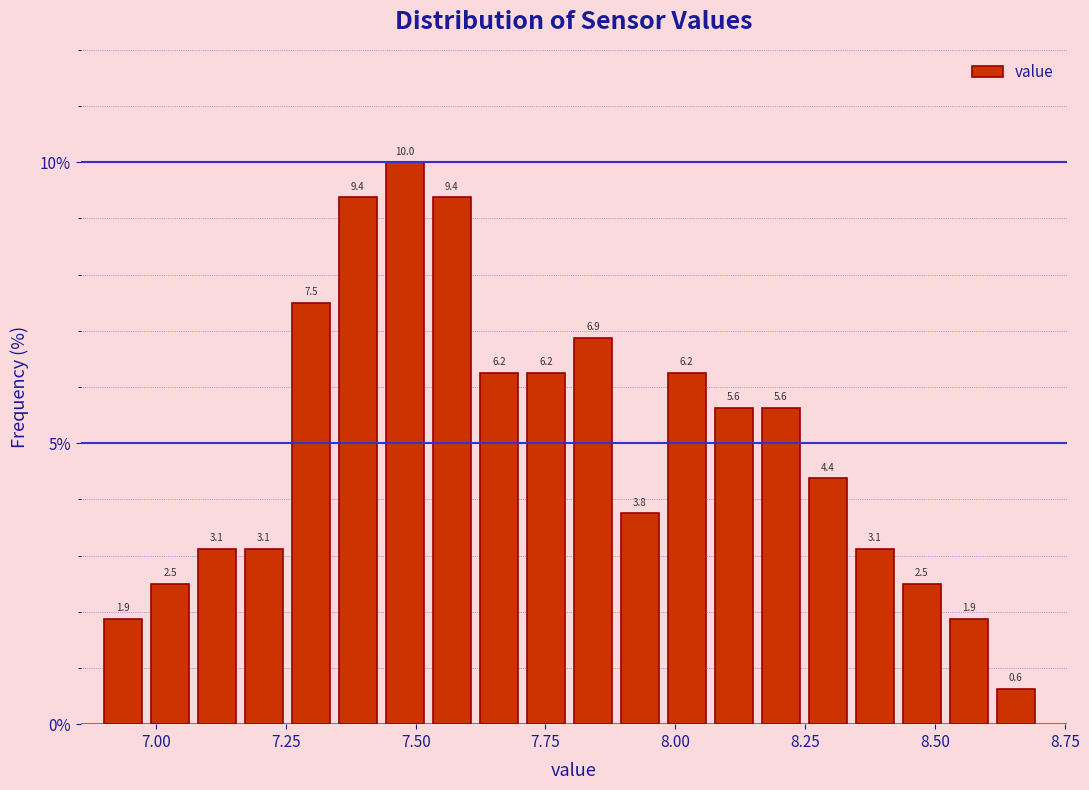

Read against the x-axis, roughly where is the centre of the tallest bar?

7.50